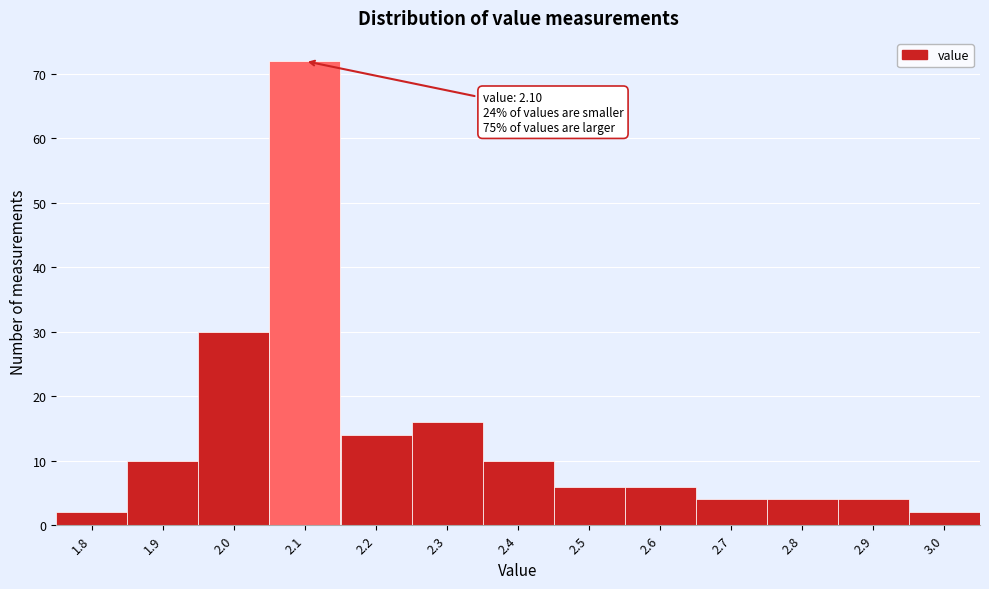

Over which range of the x-axis is the bar tallest?

2.05 to 2.15